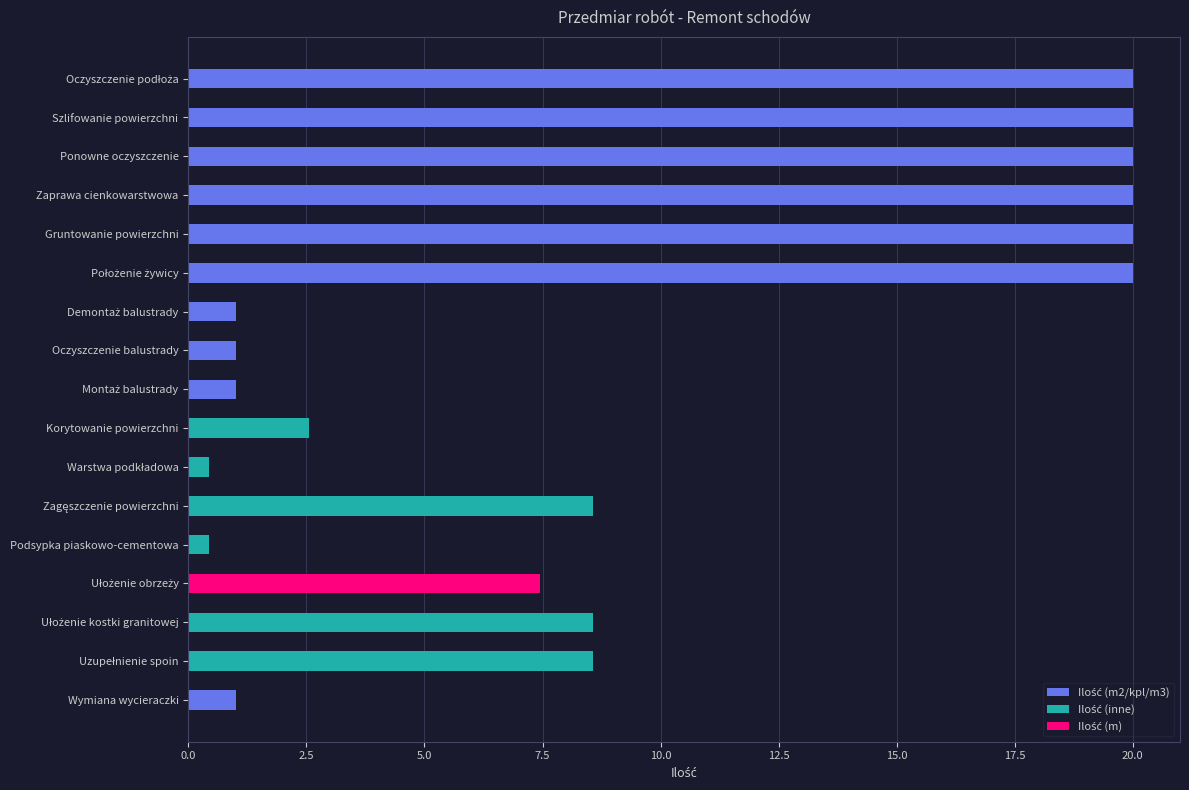

Rank the categories by value from highest to lowest.

Oczyszczenie podłoża, Szlifowanie powierzchni, Ponowne oczyszczenie, Zaprawa cienkowarstwowa, Gruntowanie powierzchni, Położenie żywicy, Zagęszczenie powierzchni, Ułożenie kostki granitowej, Uzupełnienie spoin, Ułożenie obrzeży, Korytowanie powierzchni, Demontaż balustrady, Oczyszczenie balustrady, Montaż balustrady, Wymiana wycieraczki, Warstwa podkładowa, Podsypka piaskowo-cementowa